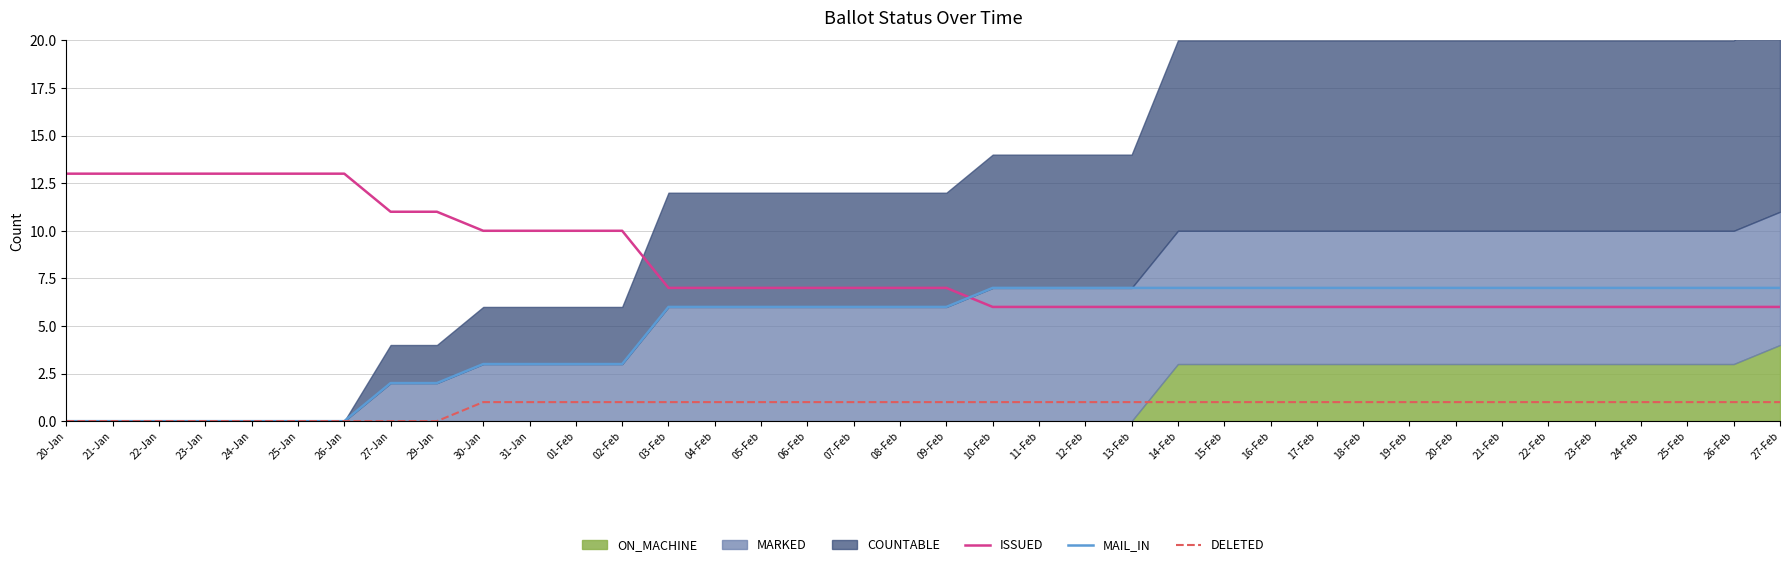

Reading right to left, list all the values displayed in this chart.

ISSUED: 6	6	6	6	6	6	6	6	6	6	6	6	6	6	6	6	6	6	7	7	7	7	7	7	7	10	10	10	10	11	11	13	13	13	13	13	13	13
MAIL_IN: 7	7	7	7	7	7	7	7	7	7	7	7	7	7	7	7	7	7	6	6	6	6	6	6	6	3	3	3	3	2	2	0	0	0	0	0	0	0
DELETED: 1	1	1	1	1	1	1	1	1	1	1	1	1	1	1	1	1	1	1	1	1	1	1	1	1	1	1	1	1	0	0	0	0	0	0	0	0	0